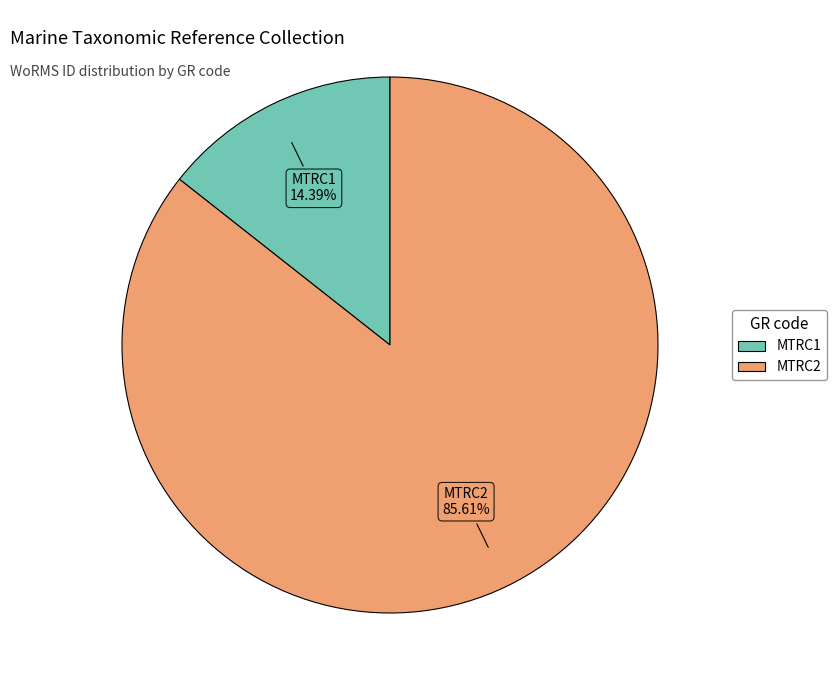

To the nearest percent, what portion does MTRC2 represent?

86%